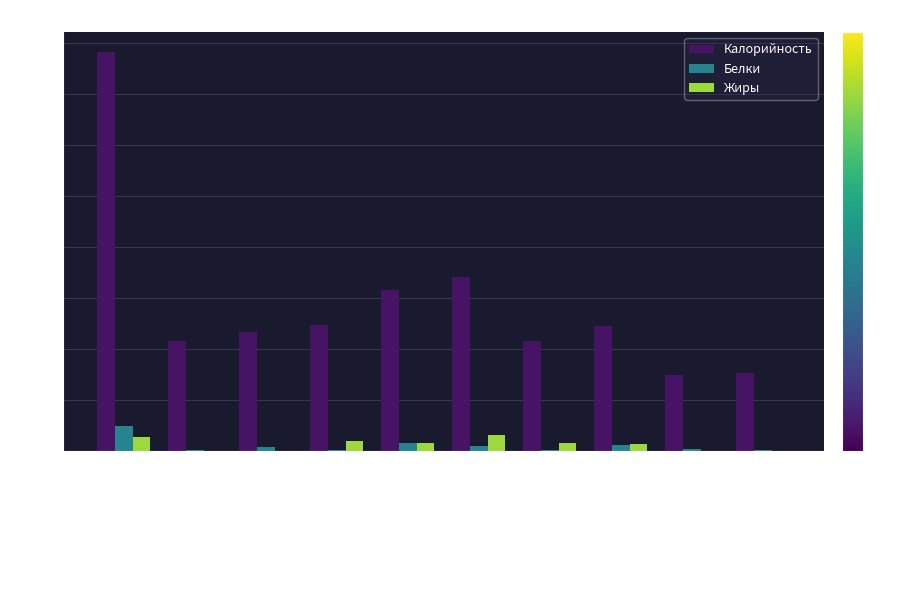

At which label is Калорийность closest to 232?

Ёжики мясные